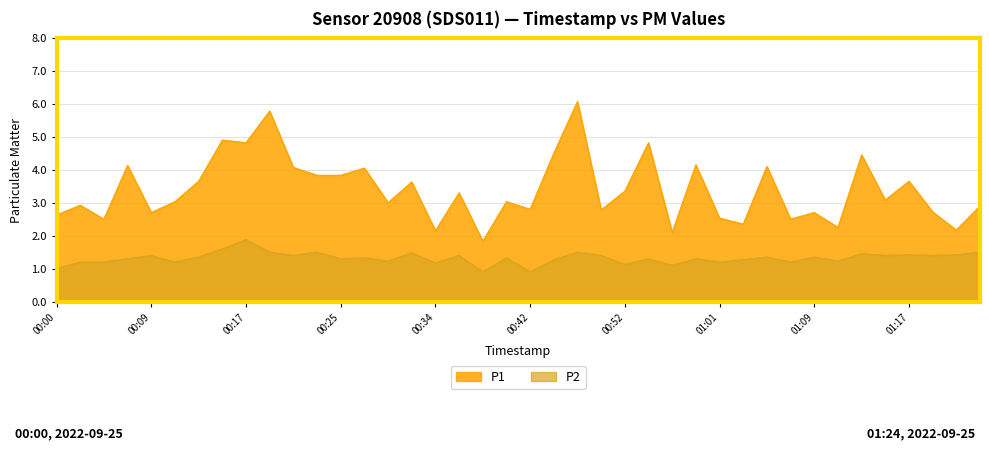

Is the value of P2 at 01:11 greater than the value of P1 at 00:48?

No